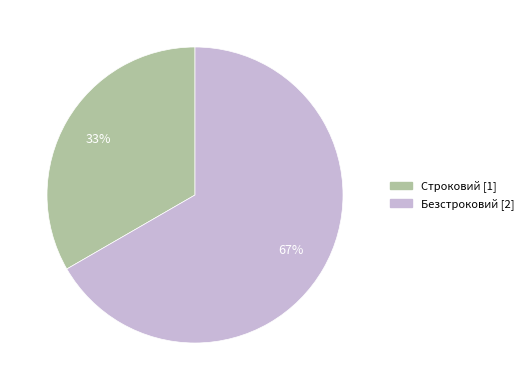

Approximately how many times larger is the value at Безстроковий compared to Строковий?

2.0